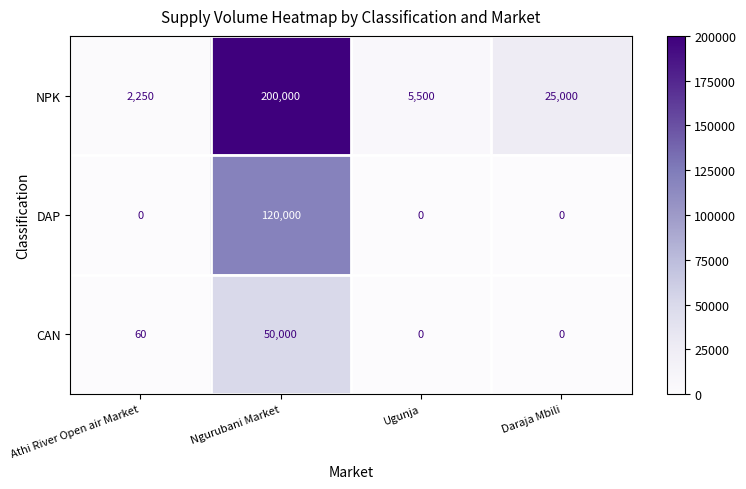

True or false: DAP has a value of 171519 at Ngurubani Market.

False